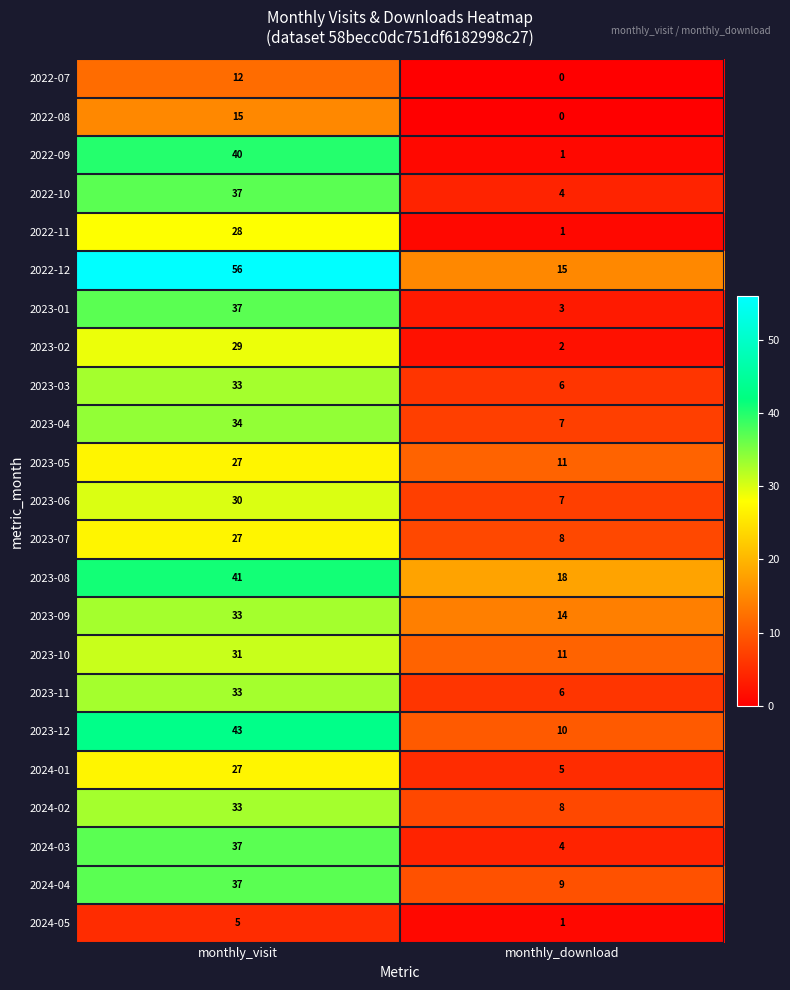

Which label corresponds to the smallest value in the chart?

monthly_download